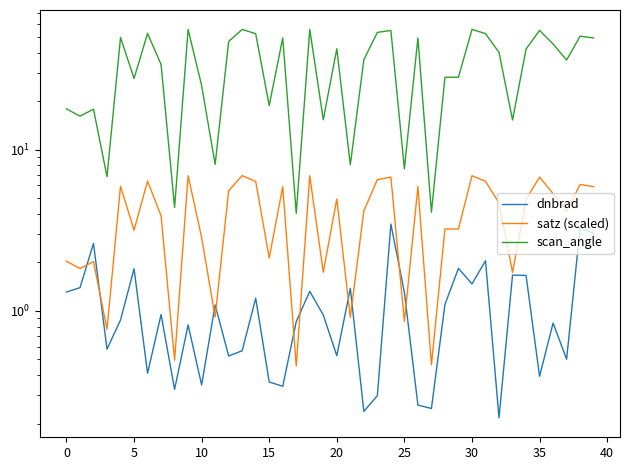

What is the difference between the maximum and minimum values in the dnbrad series?

3.2